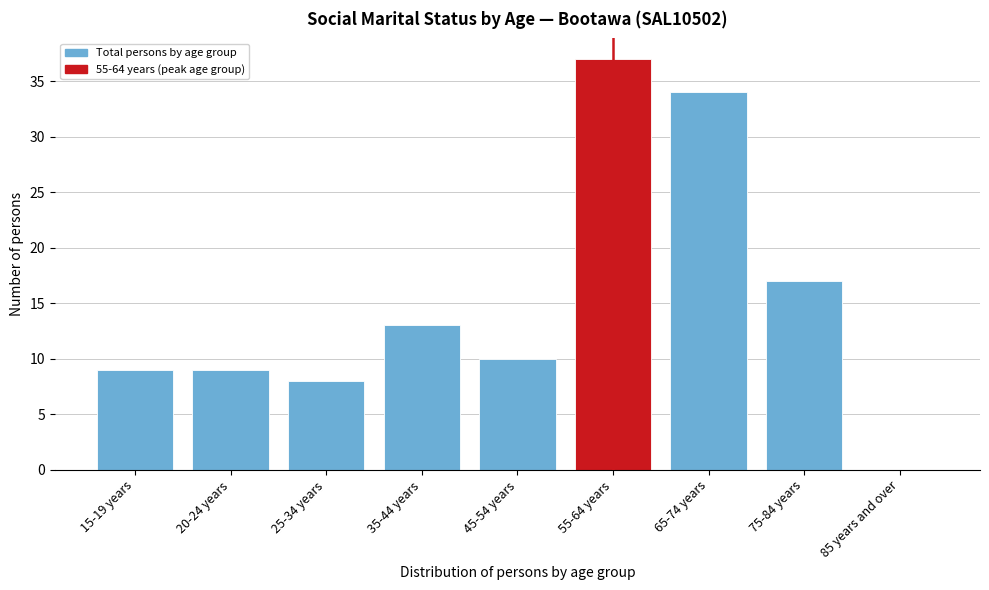

Reading left to right, extract all data points from this chart.

15-19 years=9	20-24 years=9	25-34 years=8	35-44 years=13	45-54 years=10	55-64 years=37	65-74 years=34	75-84 years=17	85 years and over=0